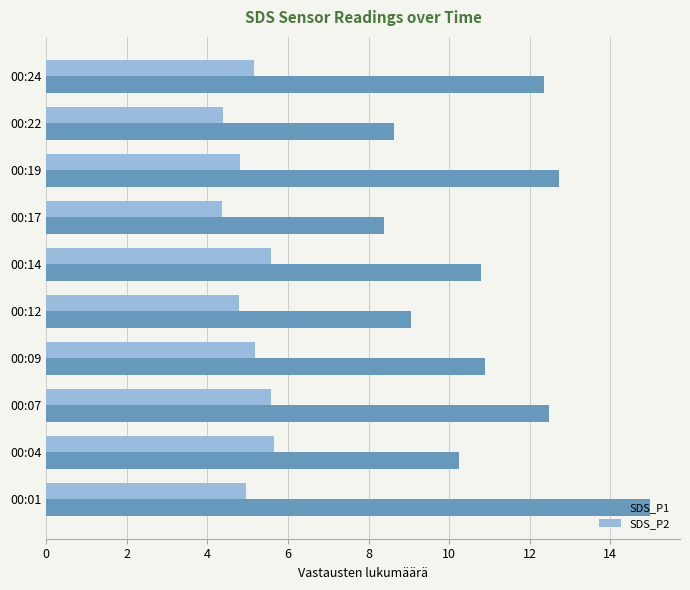

The SDS_P1 series shows 10.2 at 00:04. True or false?

True